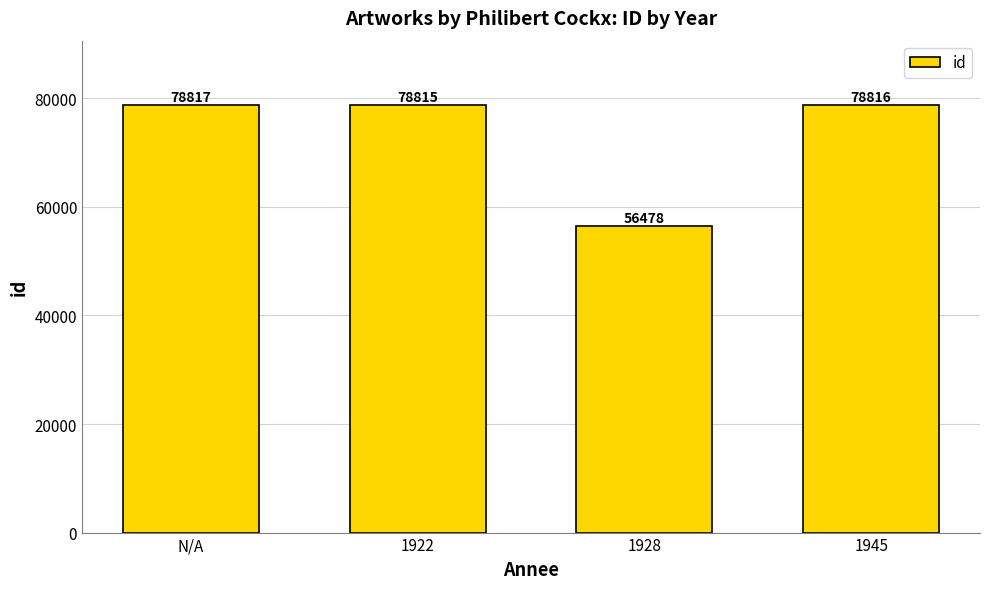

Rank the categories by value from highest to lowest.

N/A, 1945, 1922, 1928